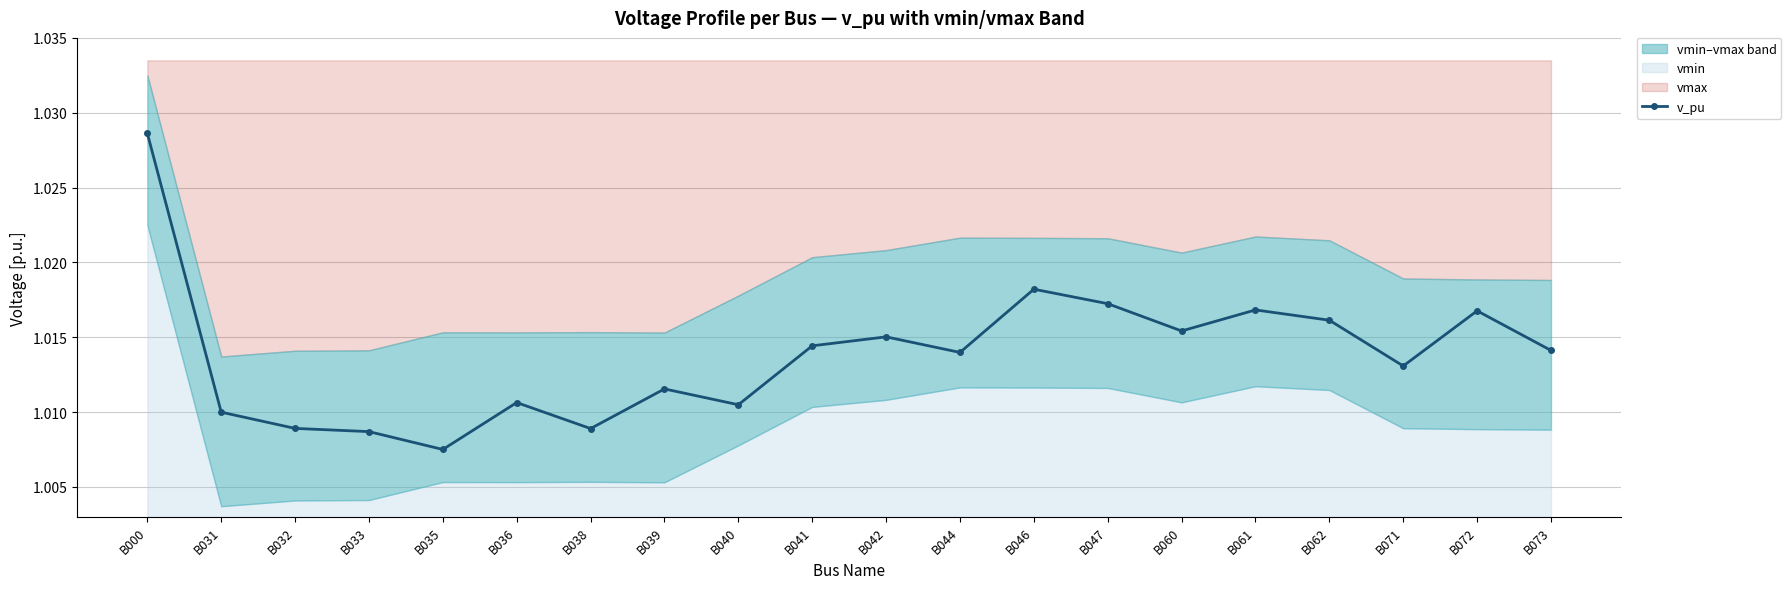

What is the value of the 4th point from the left?

1.0